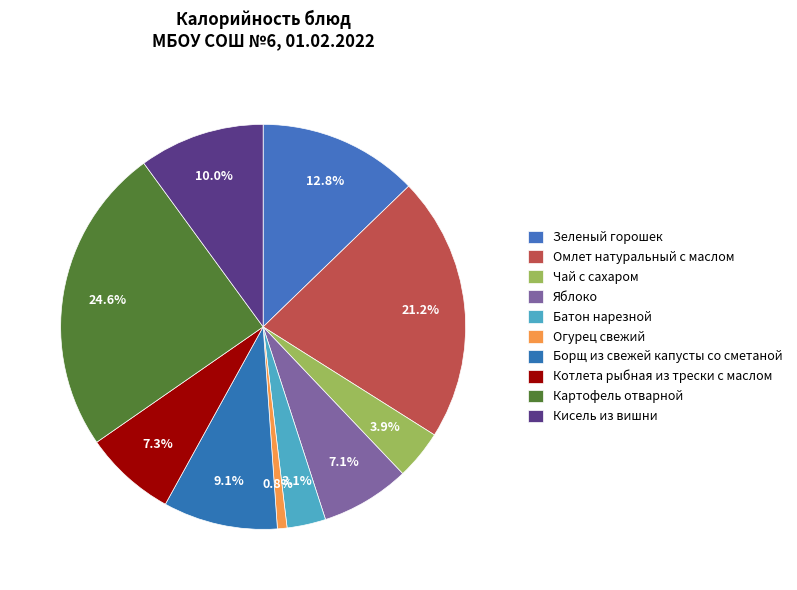

Count the number of slices in the pie.

10